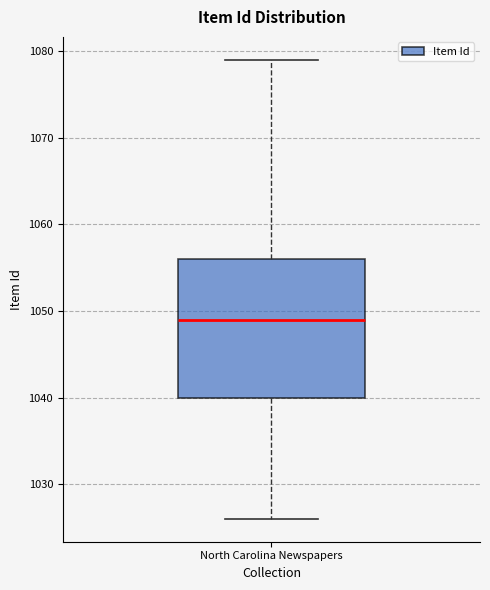

Transcribe this box plot: give where the median line is, the range the box spans, and where the two whiskers end, as read against the y-axis. The values are not printed on the chart, so give them approximately, as read against the axis.

median 1049, box 1040 to 1056, whiskers 1026 to 1079